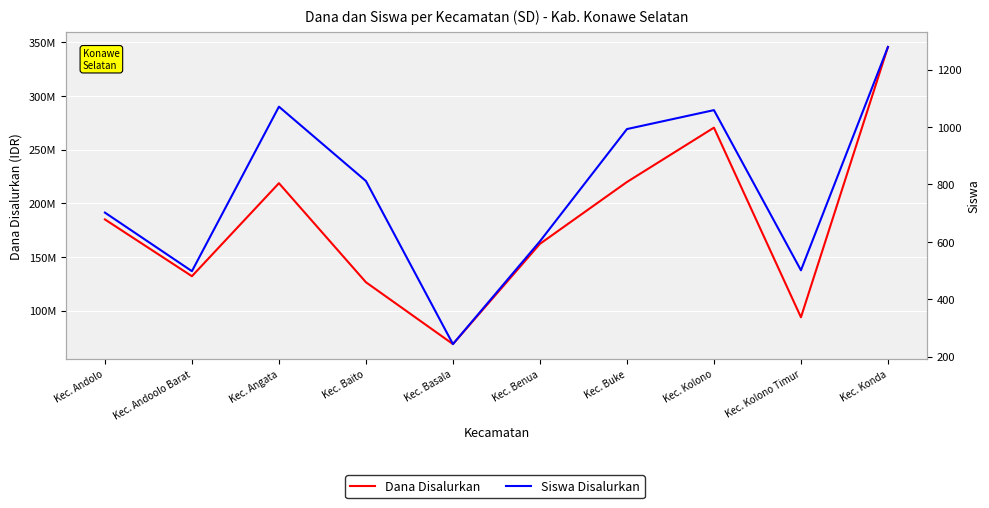

Does the chart display data point markers on the line(s)?

No